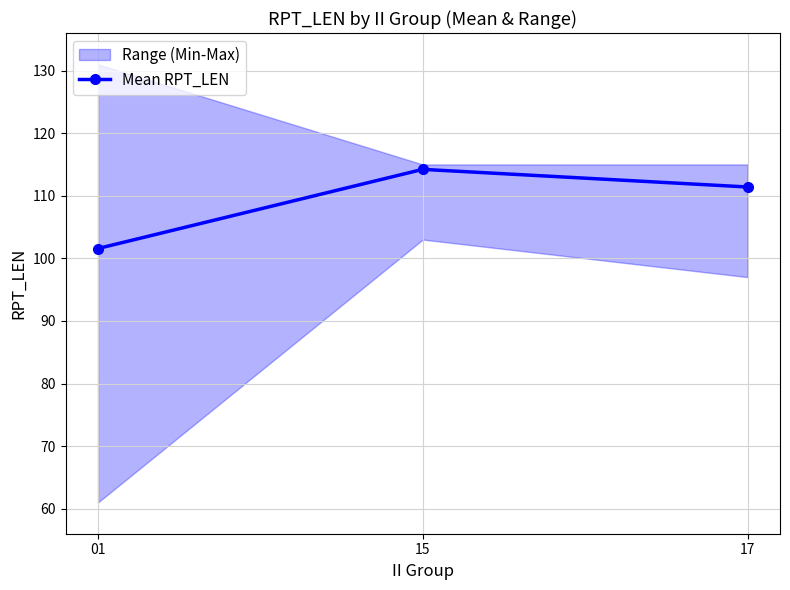

What is the sum of all values?

327.2